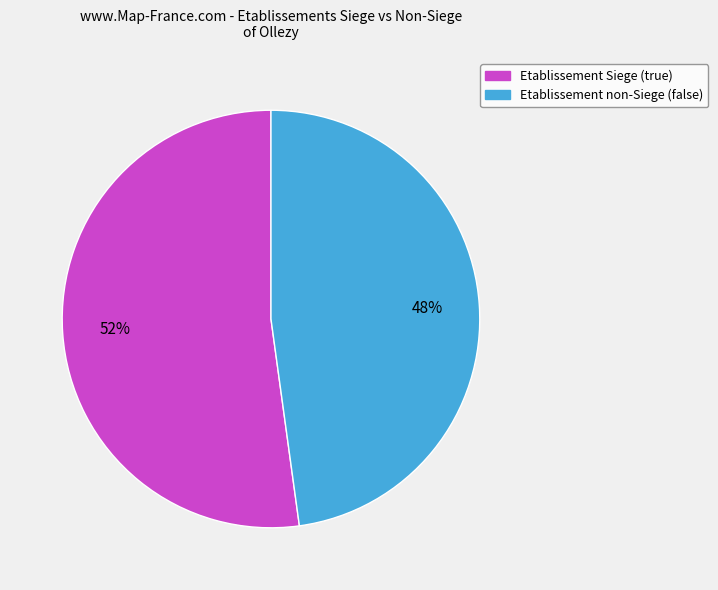

Is there any slice that represents more than half of the pie?

Yes